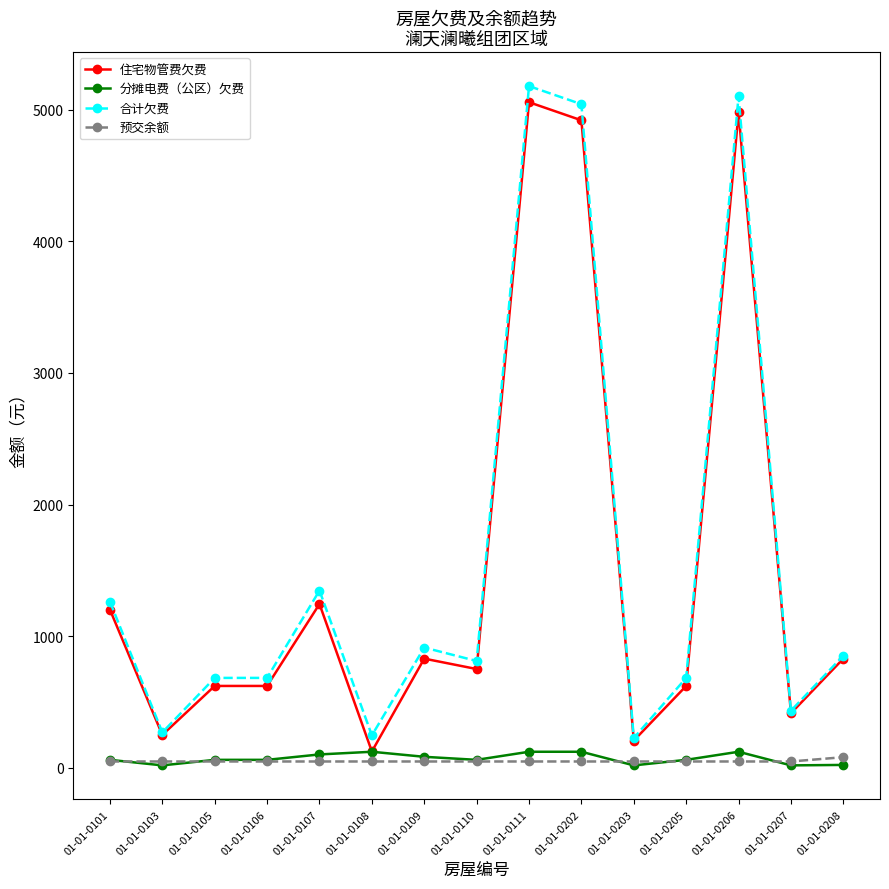

True or false: 合计欠费 and 分摊电费（公区）欠费 cross at least once.

False